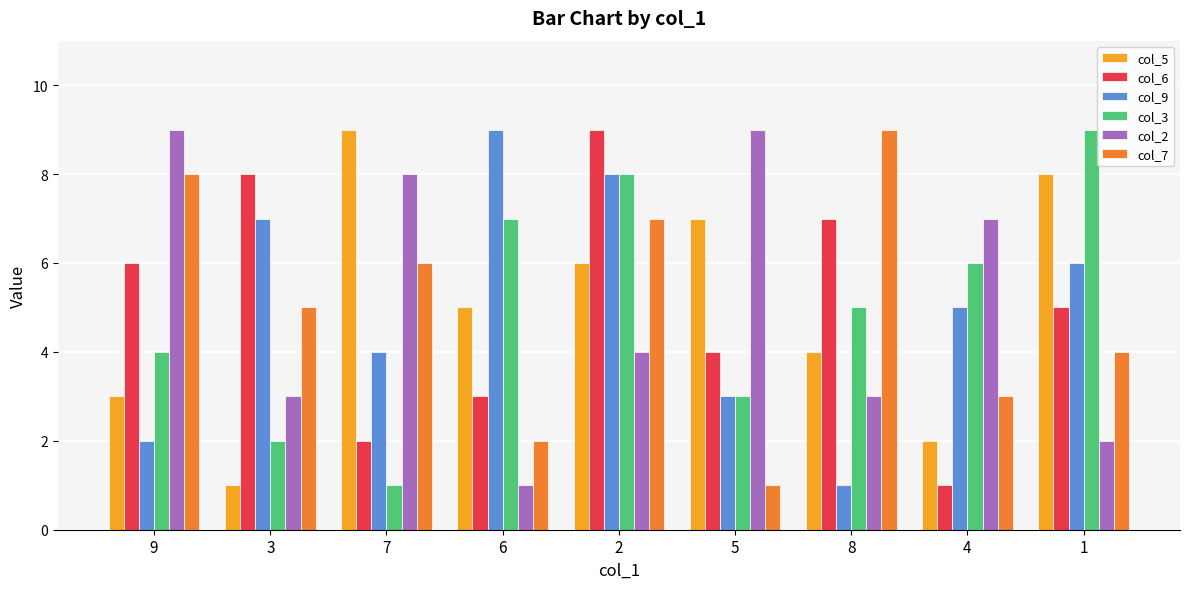

Reading left to right, what are all the values shown in this chart?

col_5: 9=3	3=1	7=9	6=5	2=6	5=7	8=4	4=2	1=8
col_6: 9=6	3=8	7=2	6=3	2=9	5=4	8=7	4=1	1=5
col_9: 9=2	3=7	7=4	6=9	2=8	5=3	8=1	4=5	1=6
col_3: 9=4	3=2	7=1	6=7	2=8	5=3	8=5	4=6	1=9
col_2: 9=9	3=3	7=8	6=1	2=4	5=9	8=3	4=7	1=2
col_7: 9=8	3=5	7=6	6=2	2=7	5=1	8=9	4=3	1=4